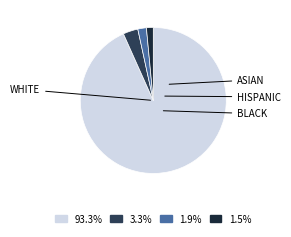

Is there any slice that represents more than half of the pie?

Yes